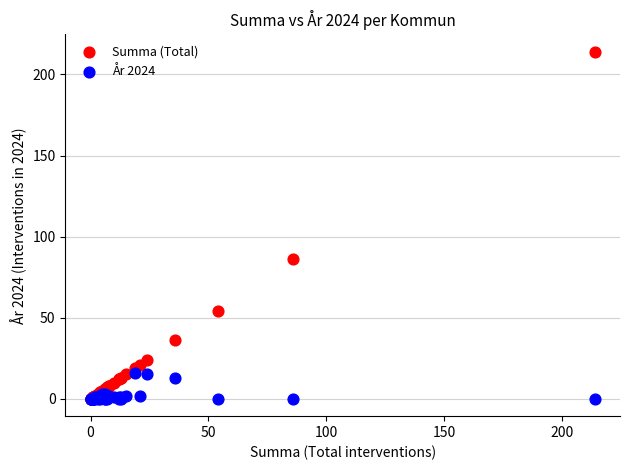

Across all series, what Y value is closest to 107?

86